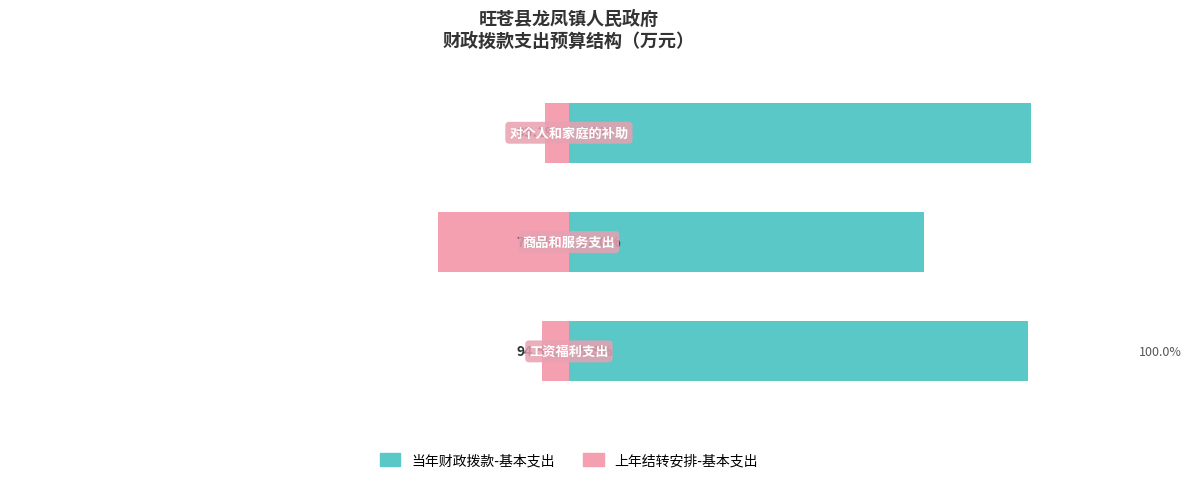

Is it true that 当年财政拨款-基本支出 equals 124.2 at 0.0?

False